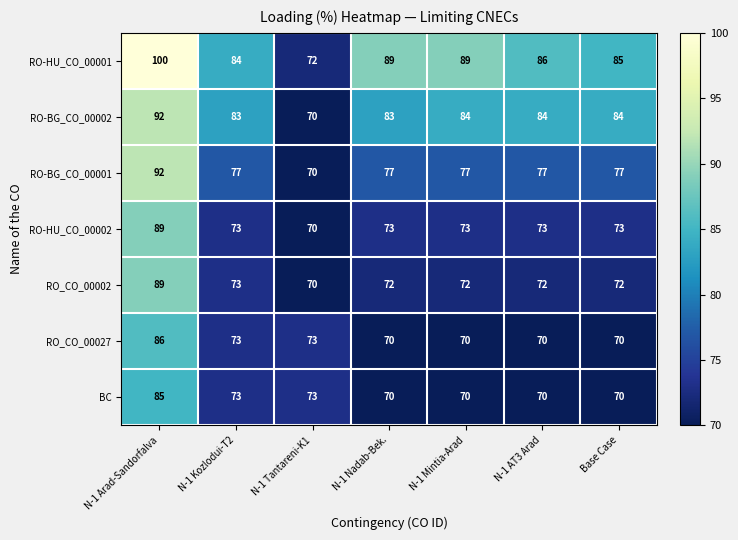

At which label does RO-BG_CO_00002 reach its peak?

N-1 Arad-Sandorfalva